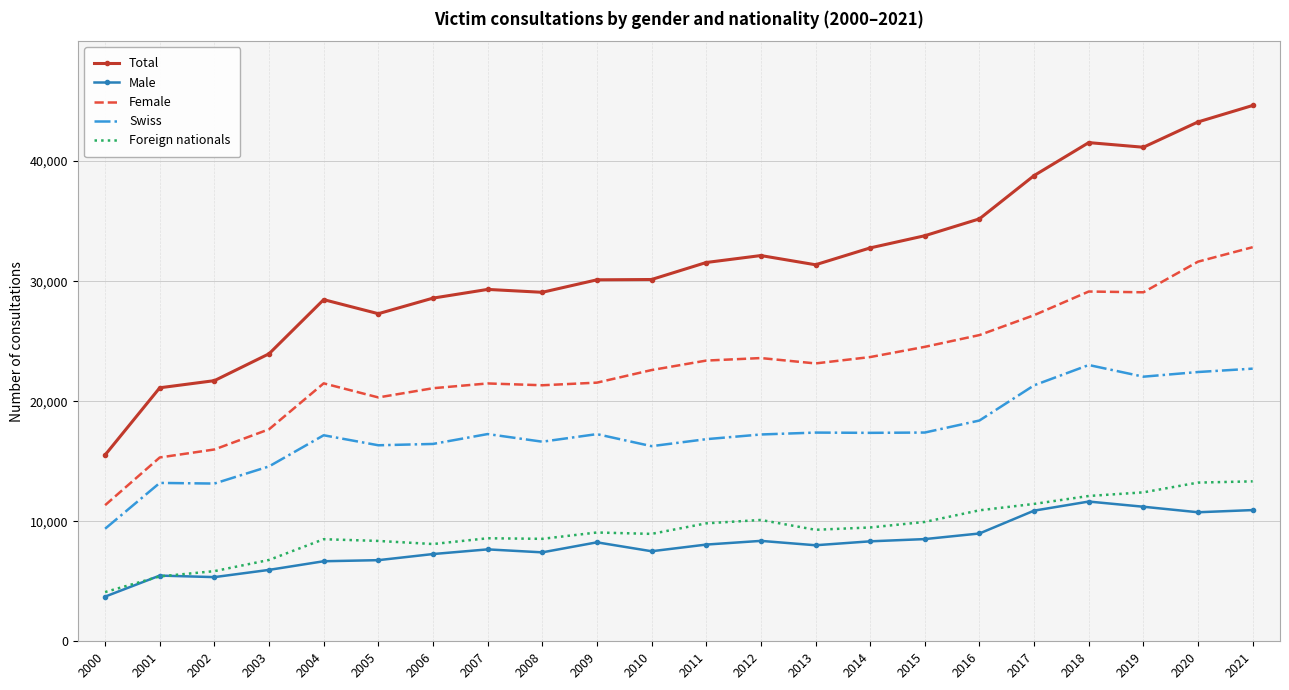

Which category has the highest value in the Female series?

2021